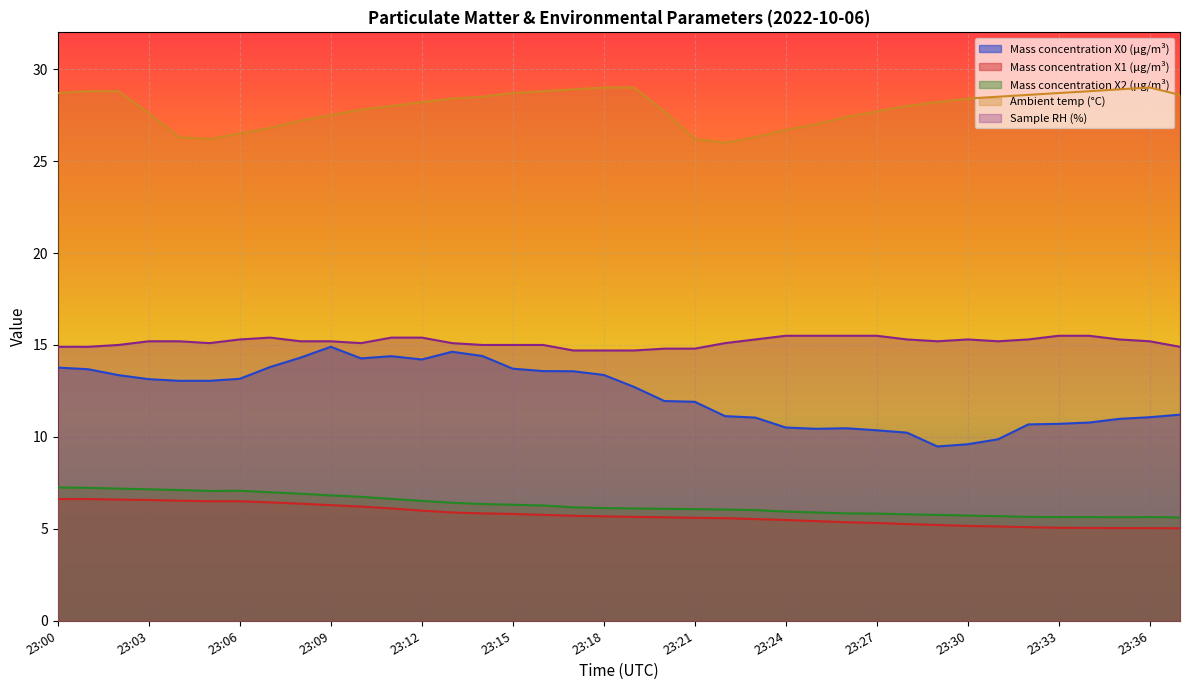

True or false: Ambient temp (°C) and Mass concentration X2 (μg/m³) cross at least once.

False